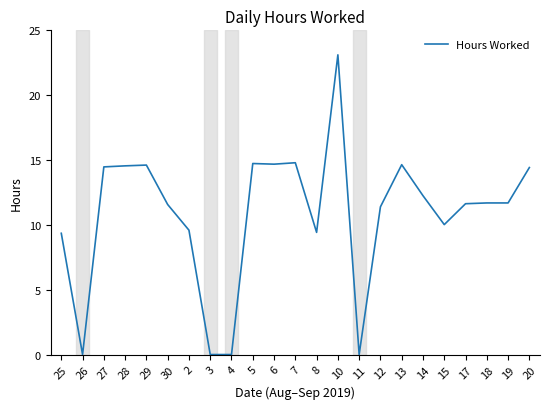

What position from the left is 11?

15